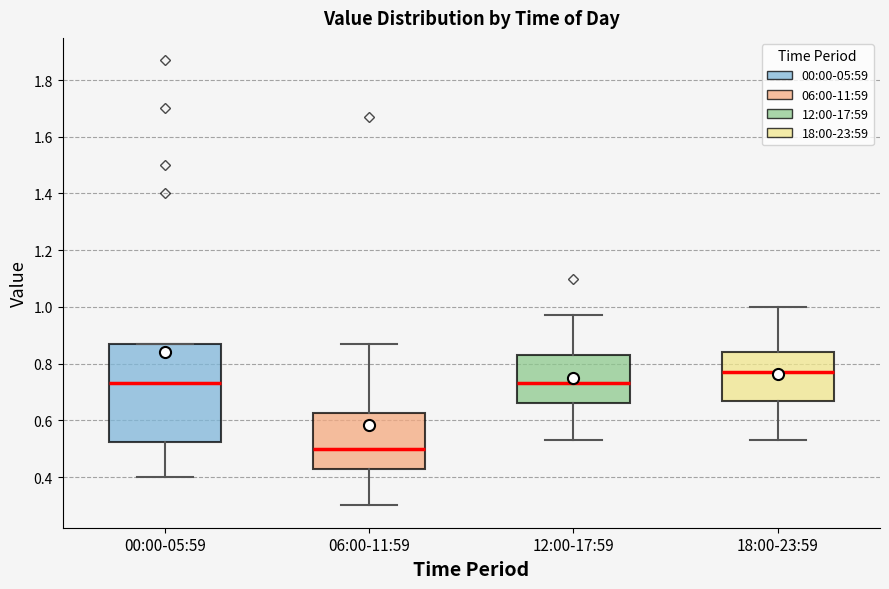

Reading left to right, read every box against the y-axis: the position of its median line, the range the box covers, and the ends of its whiskers. The values are not printed on the chart, so give them approximately, as read against the axis.

00:00-05:59: median 0.74, box 0.52 to 0.88, whiskers 0.40 to 0.88
06:00-11:59: median 0.50, box 0.44 to 0.62, whiskers 0.30 to 0.88
12:00-17:59: median 0.74, box 0.66 to 0.84, whiskers 0.54 to 0.98
18:00-23:59: median 0.78, box 0.68 to 0.84, whiskers 0.54 to 1.00